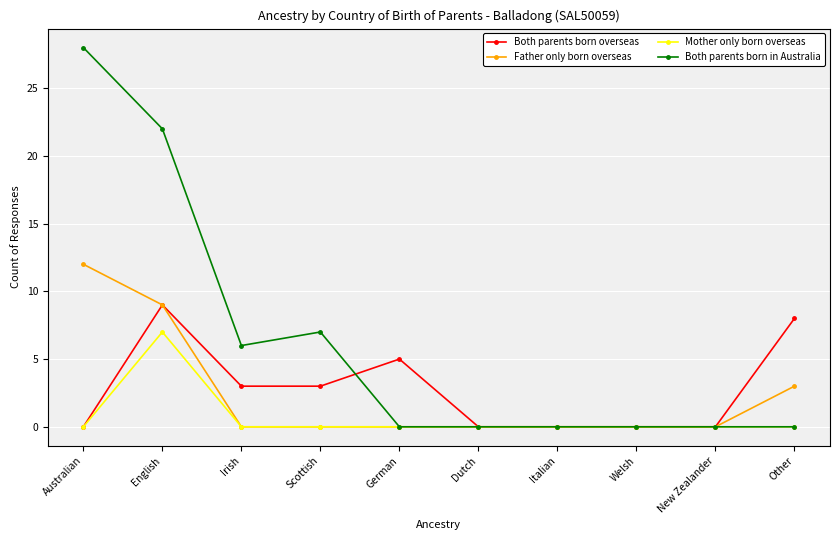

The value of Both parents born in Australia at English is 33. True or false?

False